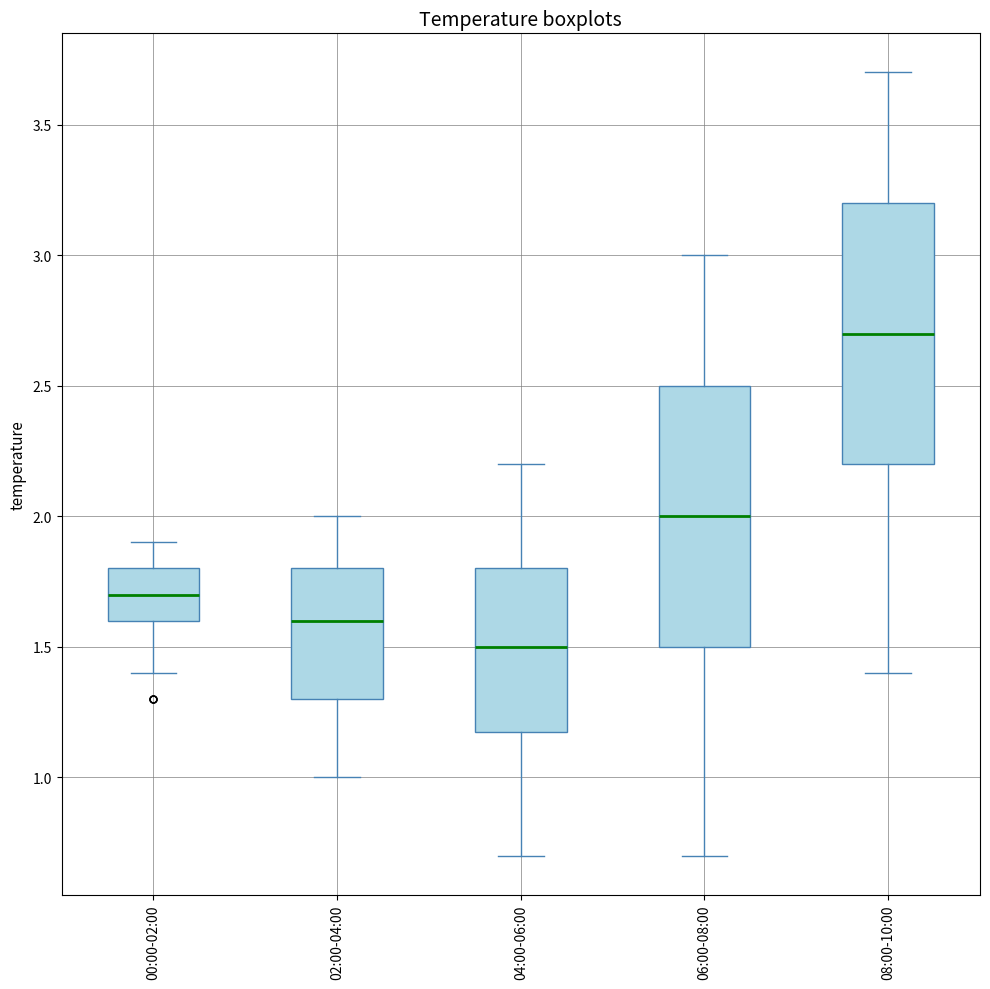

Which box's median line is the highest?

08:00-10:00